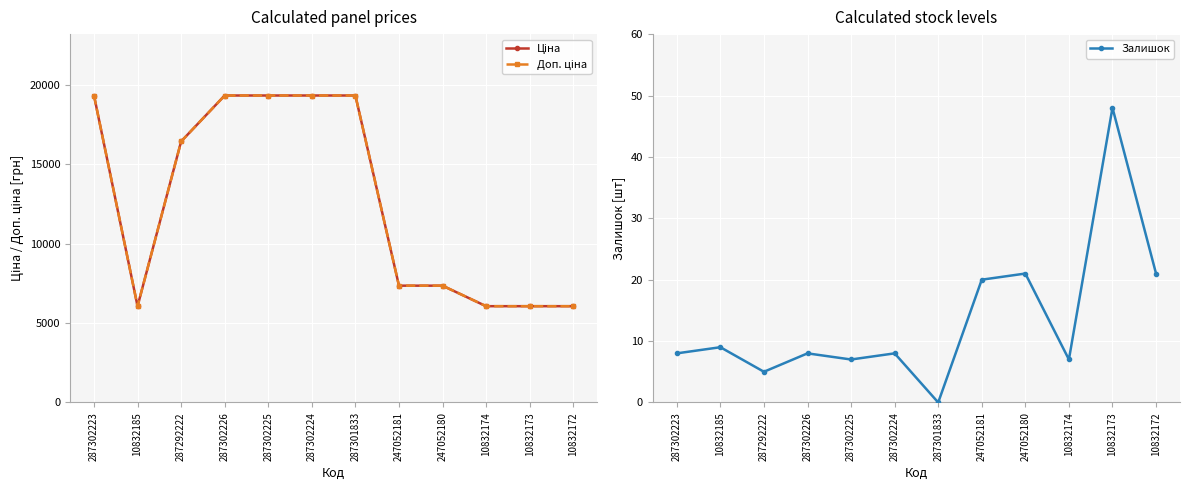

How many lines are shown in the chart?

3